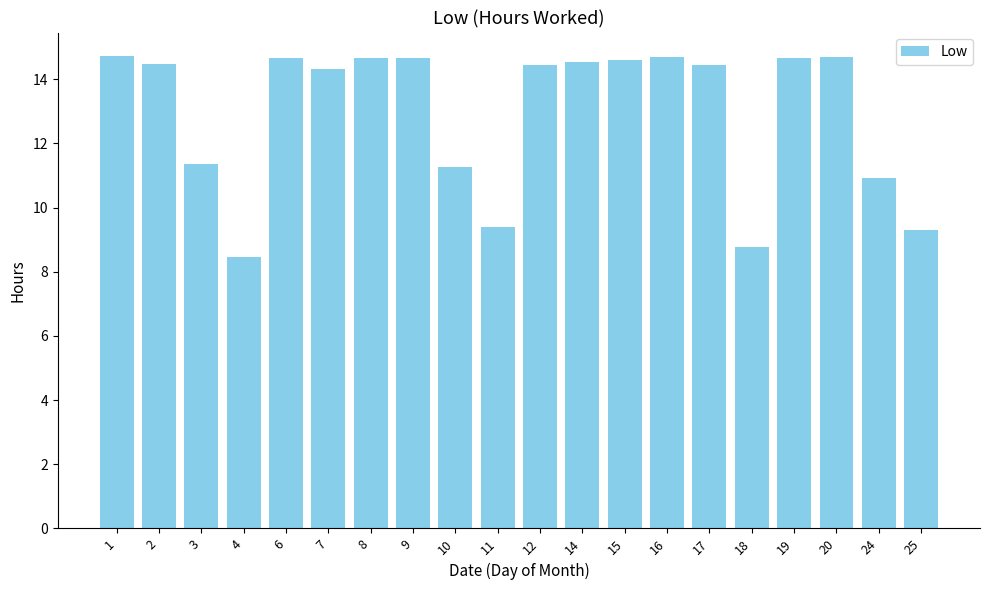

Are the bars horizontal?

No